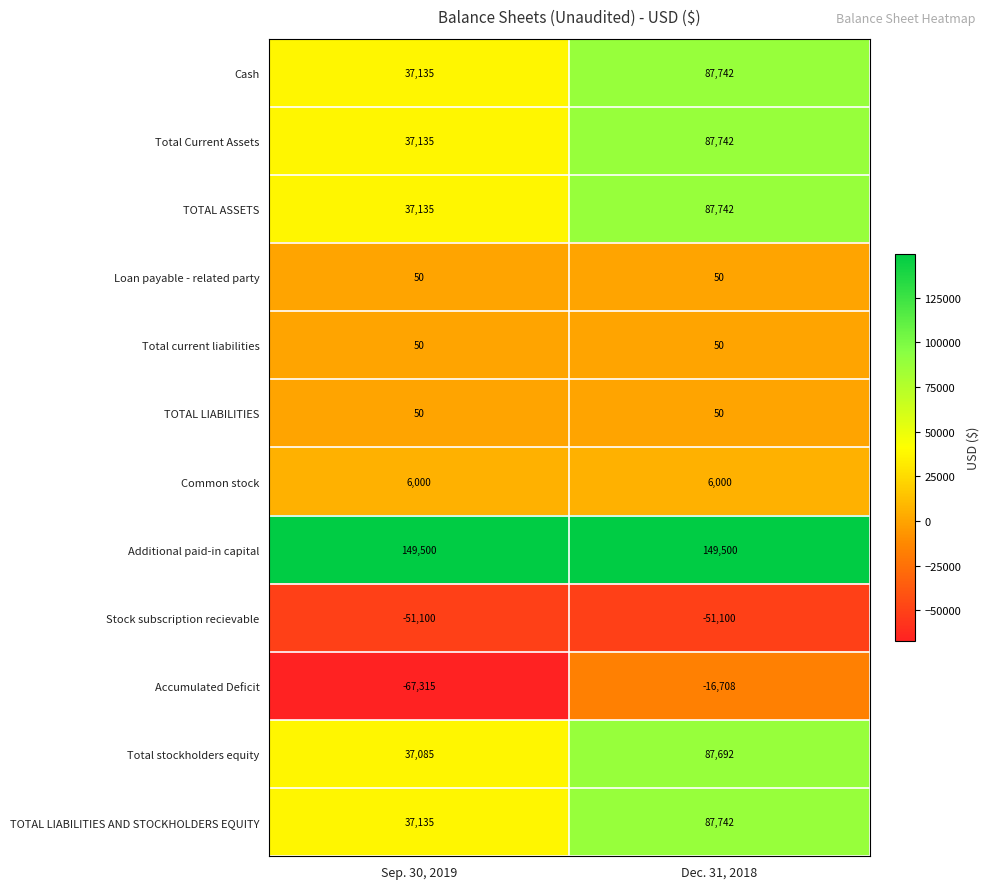

Reading left to right, extract all data points from this chart.

Cash: 37135	87742
Total Current Assets: 37135	87742
TOTAL ASSETS: 37135	87742
Loan payable - related party: 50	50
Total current liabilities: 50	50
TOTAL LIABILITIES: 50	50
Common stock: 6000	6000
Additional paid-in capital: 149500	149500
Stock subscription recievable: -51100	-51100
Accumulated Deficit: -67315	-16708
Total stockholders equity: 37085	87692
TOTAL LIABILITIES AND STOCKHOLDERS EQUITY: 37135	87742